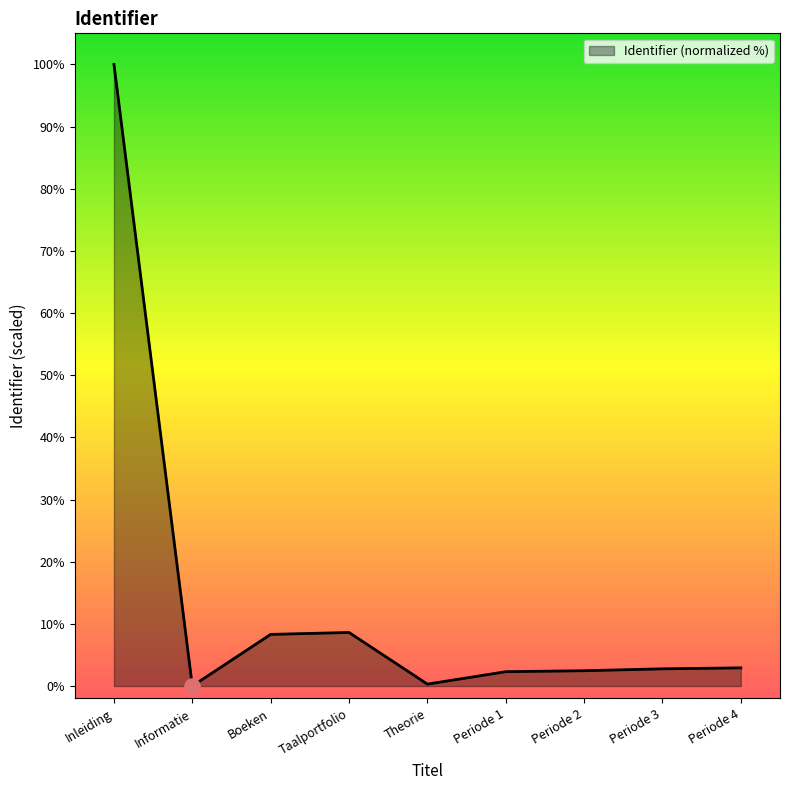

What is the ratio of the value at Inleiding to the value at Periode 1?

43.3